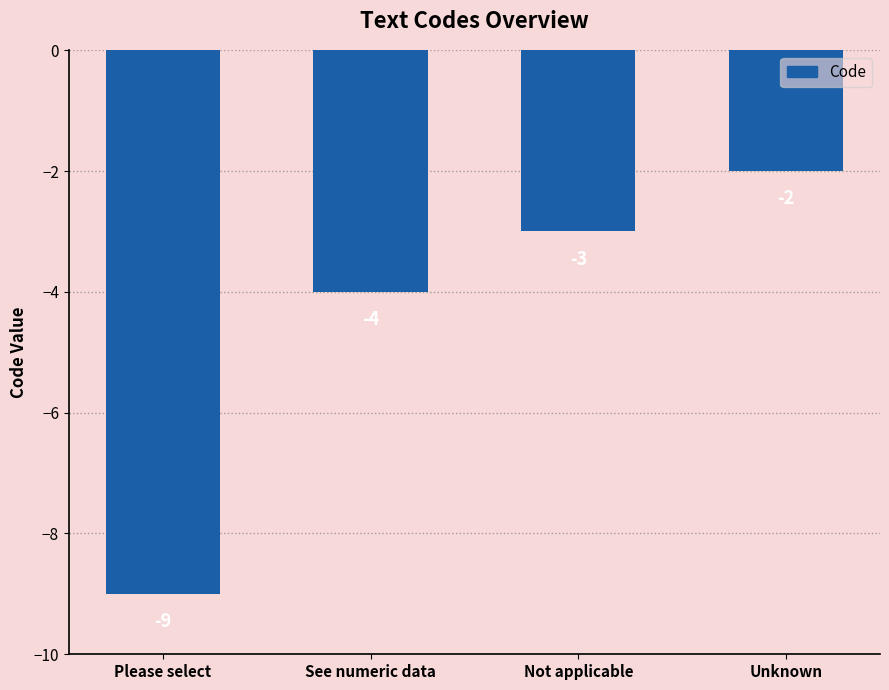

Between Please select and Unknown, which is larger?

Unknown